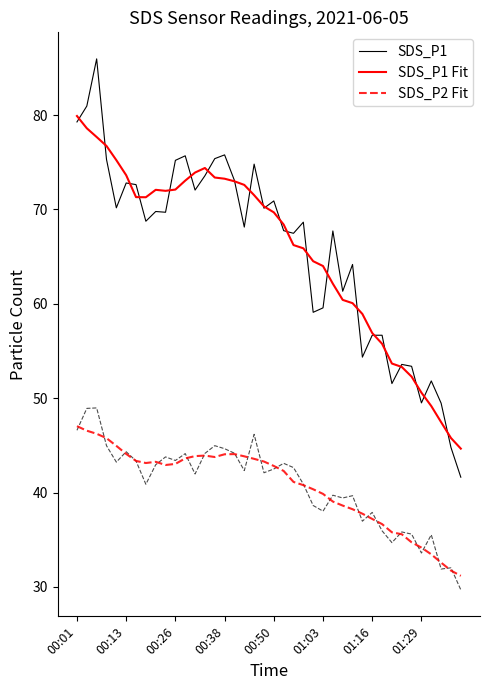

What is the highest value of the SDS_P1 series?

86.0